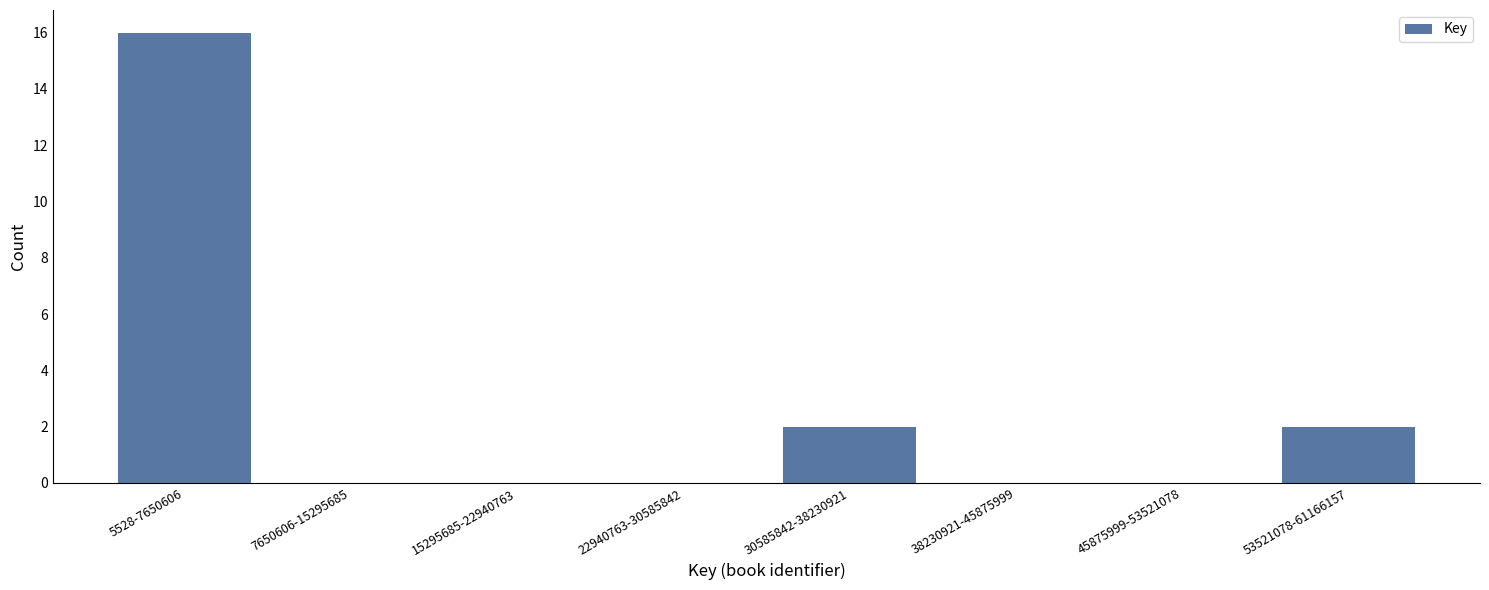

Reading left to right, extract all data points from this chart.

5528-7650606=16	7650606-15295685=0	15295685-22940763=0	22940763-30585842=0	30585842-38230921=2	38230921-45875999=0	45875999-53521078=0	53521078-61166157=2